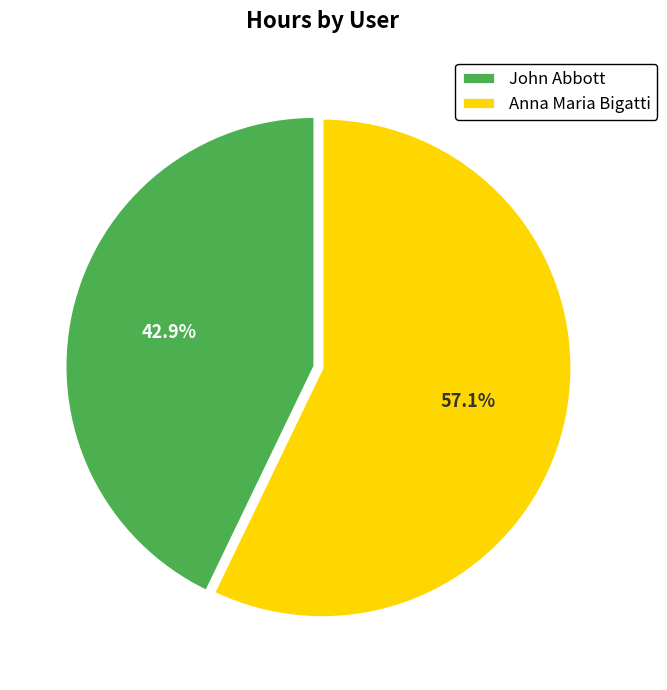

Rank the categories by value from lowest to highest.

John Abbott, Anna Maria Bigatti